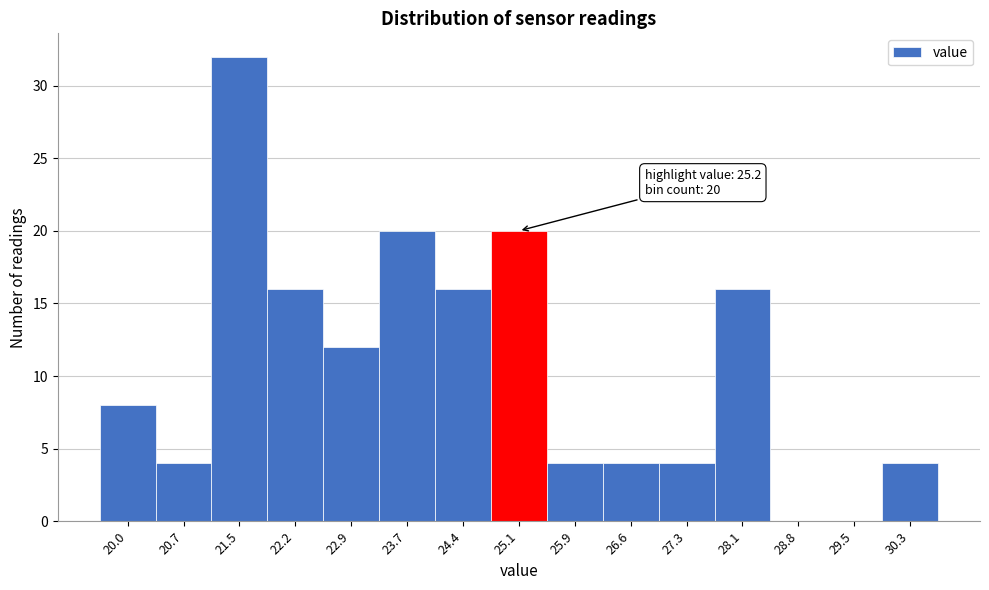

Over which range of the x-axis is the bar tallest?

21.1 to 21.8